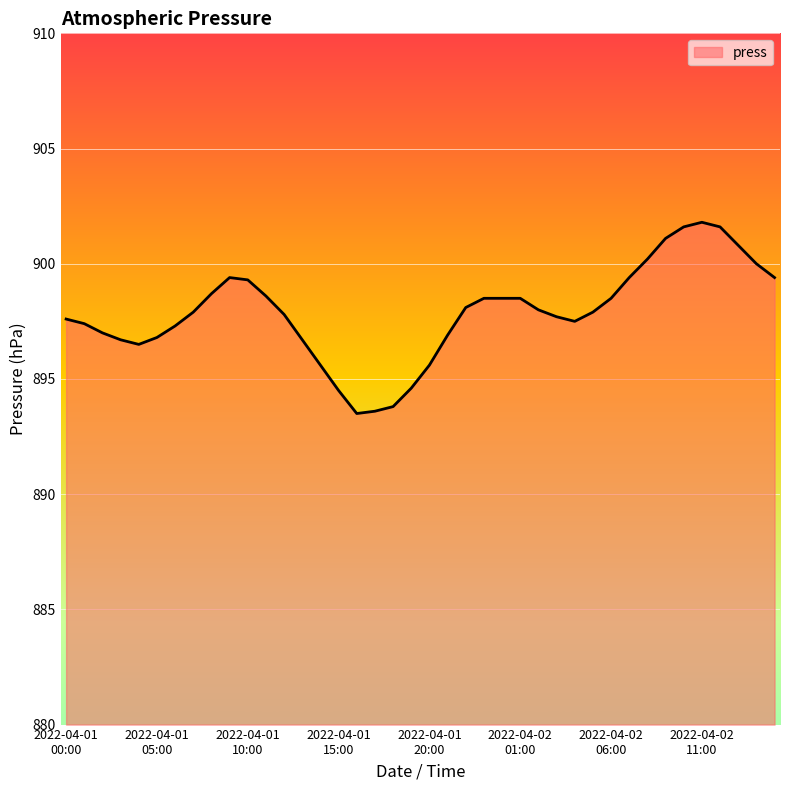

What is the minimum value shown in the chart?

893.5